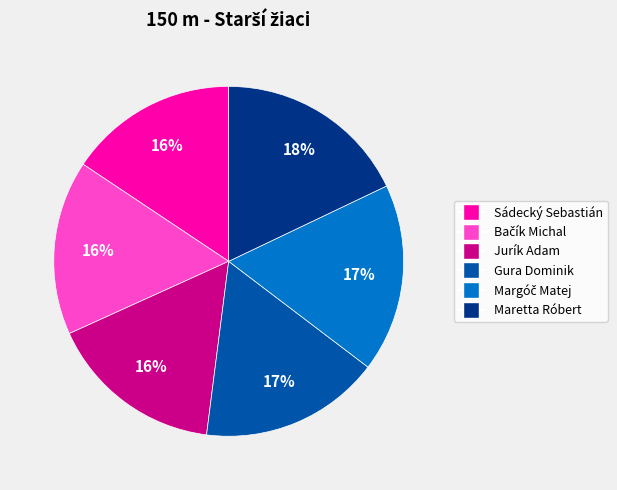

To the nearest percent, what portion does Gura Dominik represent?

17%